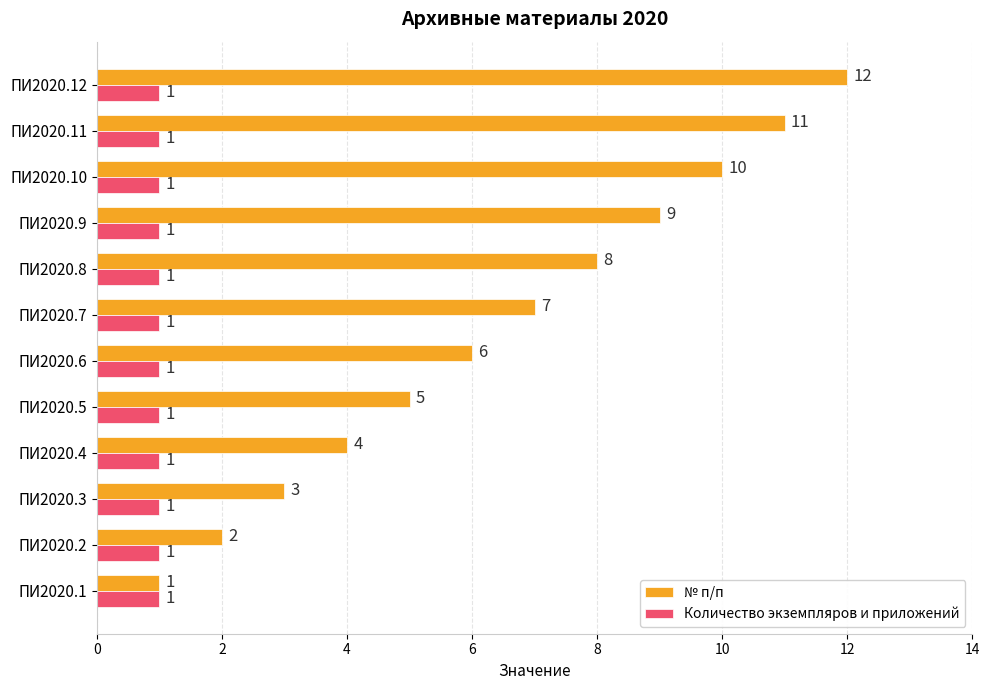

What is the minimum value shown in the chart?

1